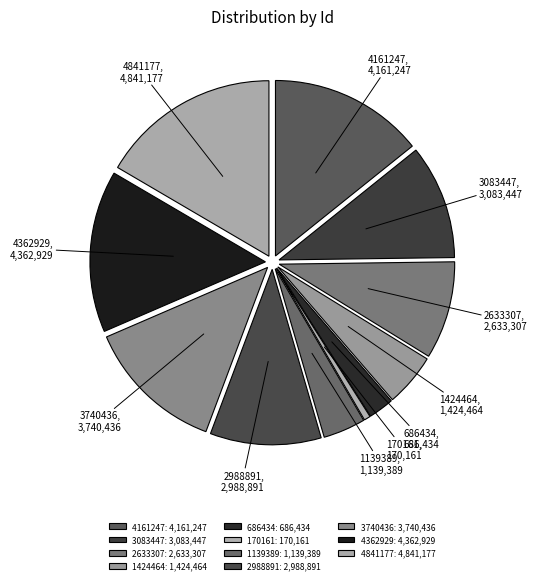

Does any single category account for the majority?

No